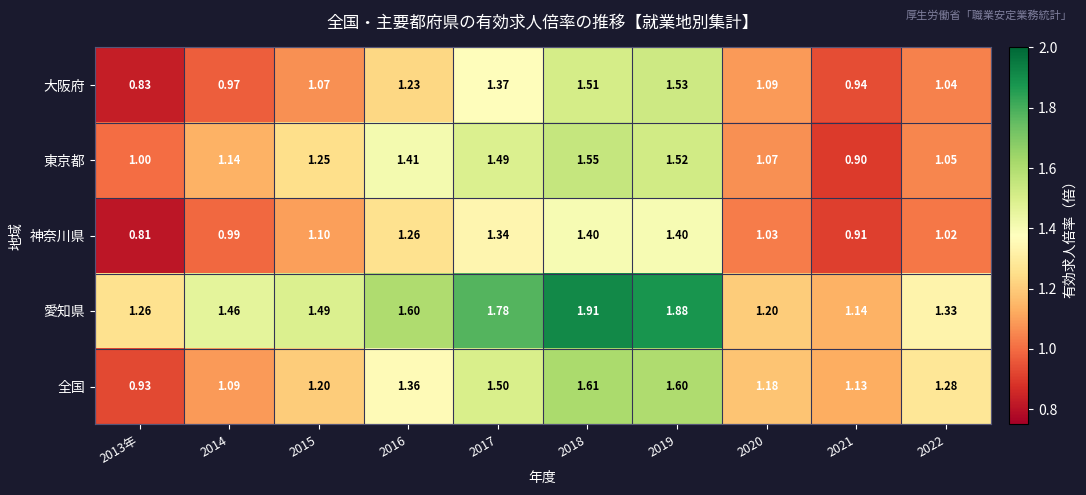

Rank the series by their maximum value, from highest to lowest.

愛知県, 全国, 東京都, 大阪府, 神奈川県